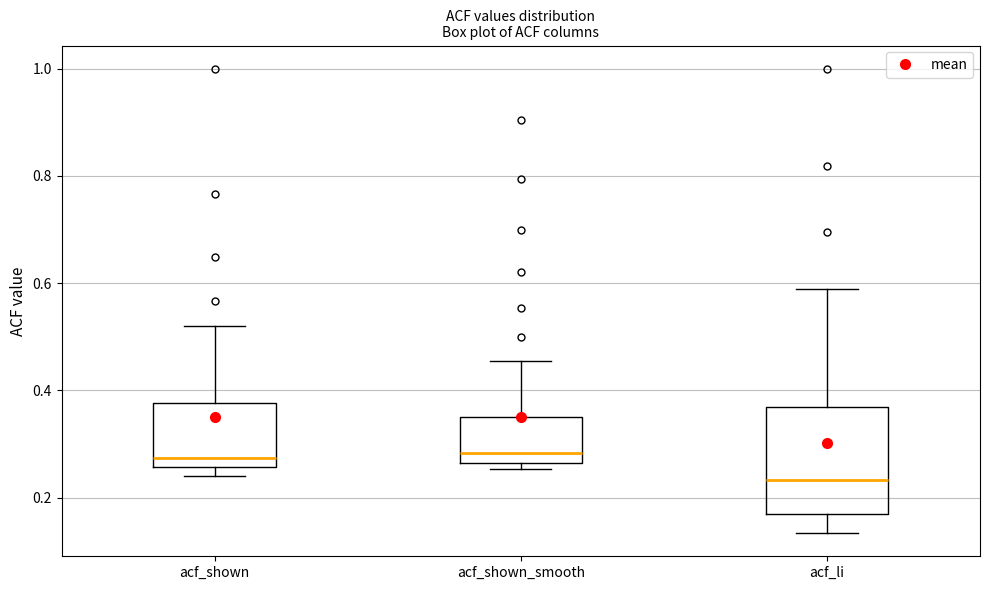

Where does the upper whisker of the box for acf_li end on the y-axis? The values are not printed on the chart, so give them approximately, as read against the axis.

0.60